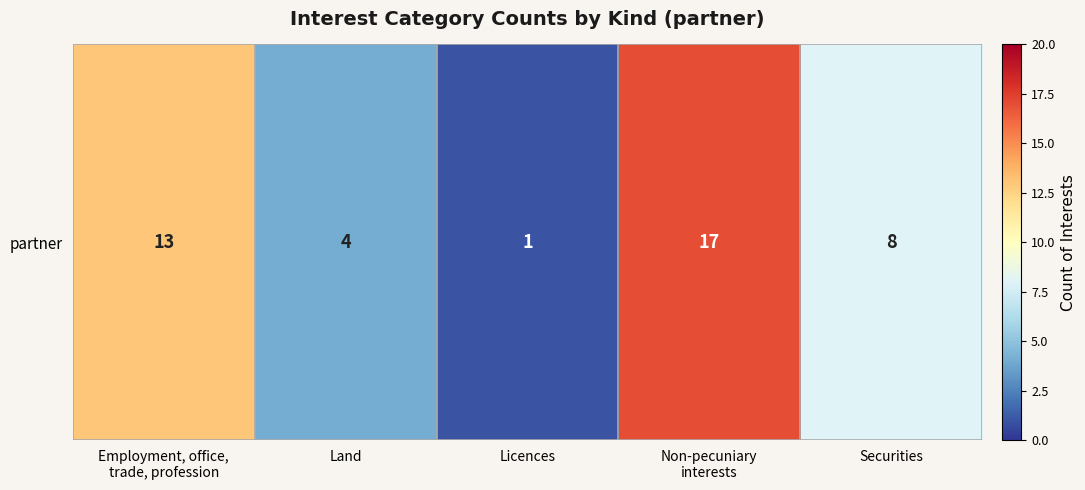

True or false: the data shows 3 at Land.

False